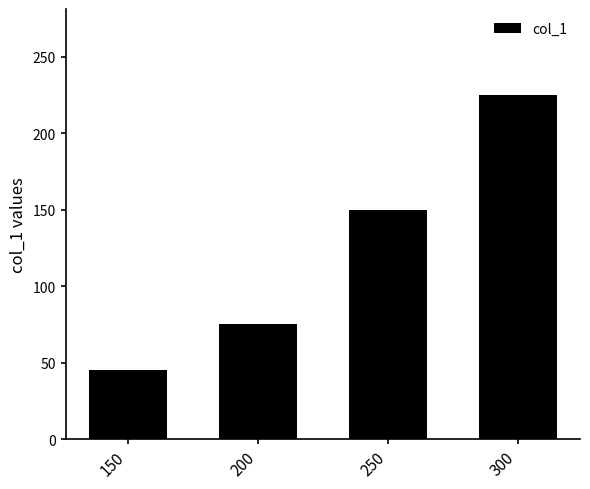

List the labels in order of value, smallest first.

150, 200, 250, 300